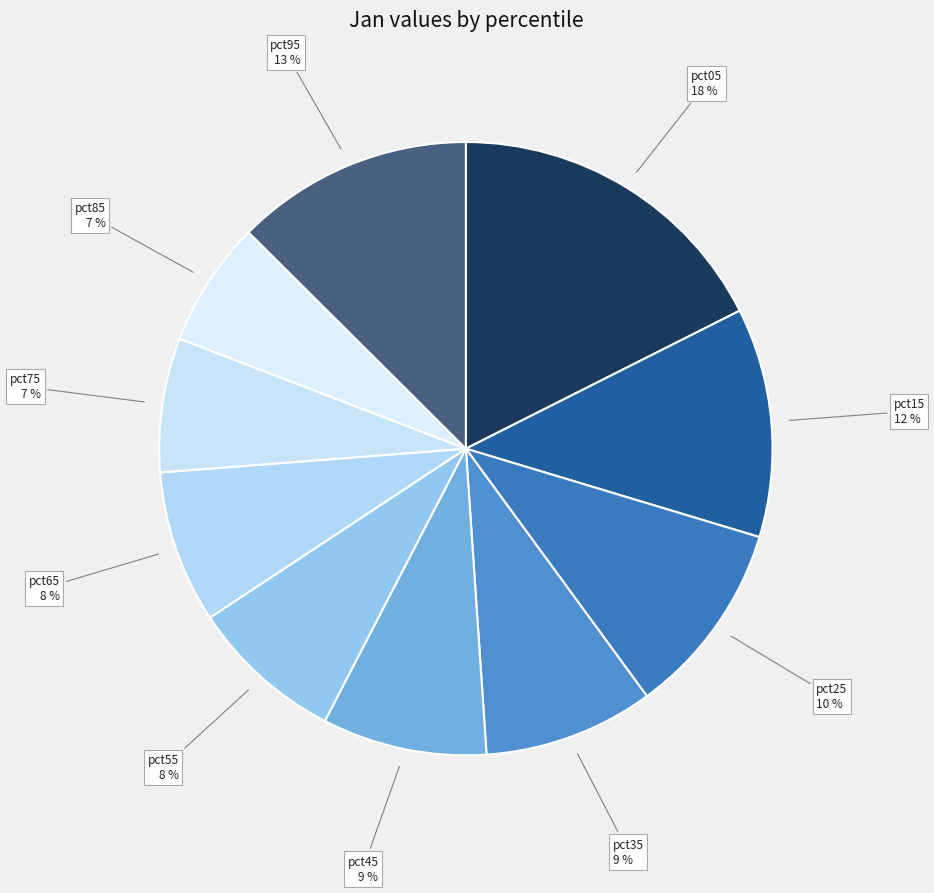

Which slice is the largest?

pct05